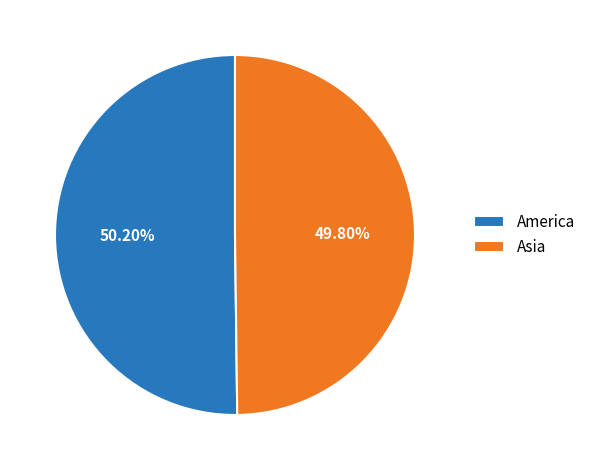

The America slice represents 50% of the pie. True or false?

True